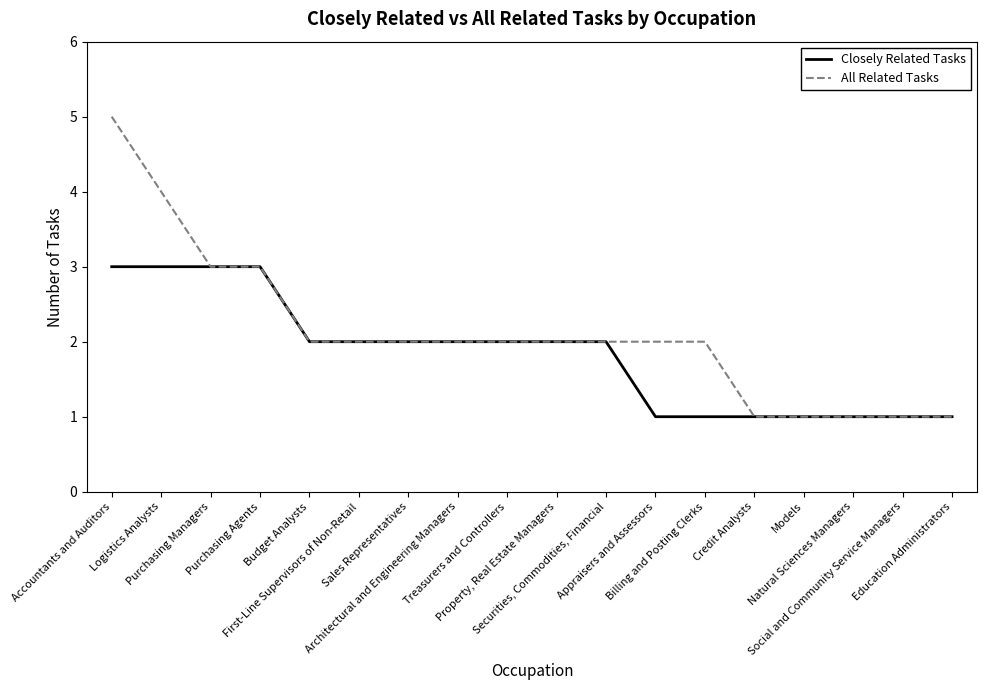

How many lines are shown in the chart?

2